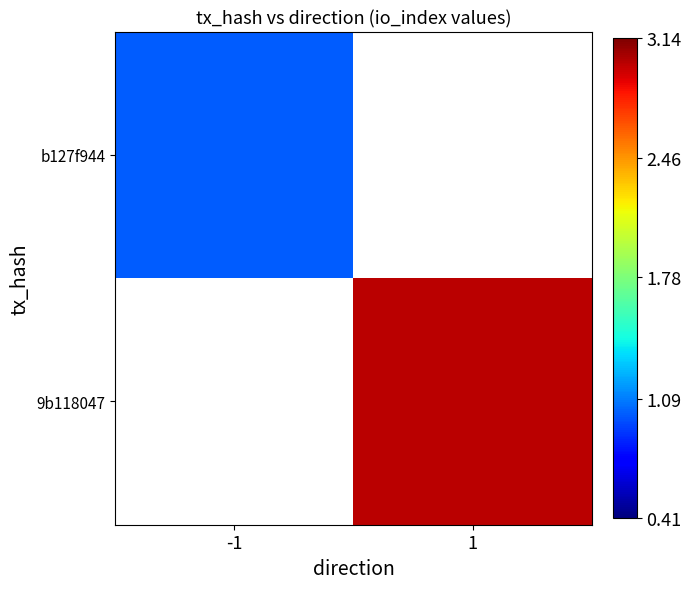

Reading left to right, what are all the values shown in this chart?

b127f944: -1=1	1=0
9b118047: -1=0	1=3